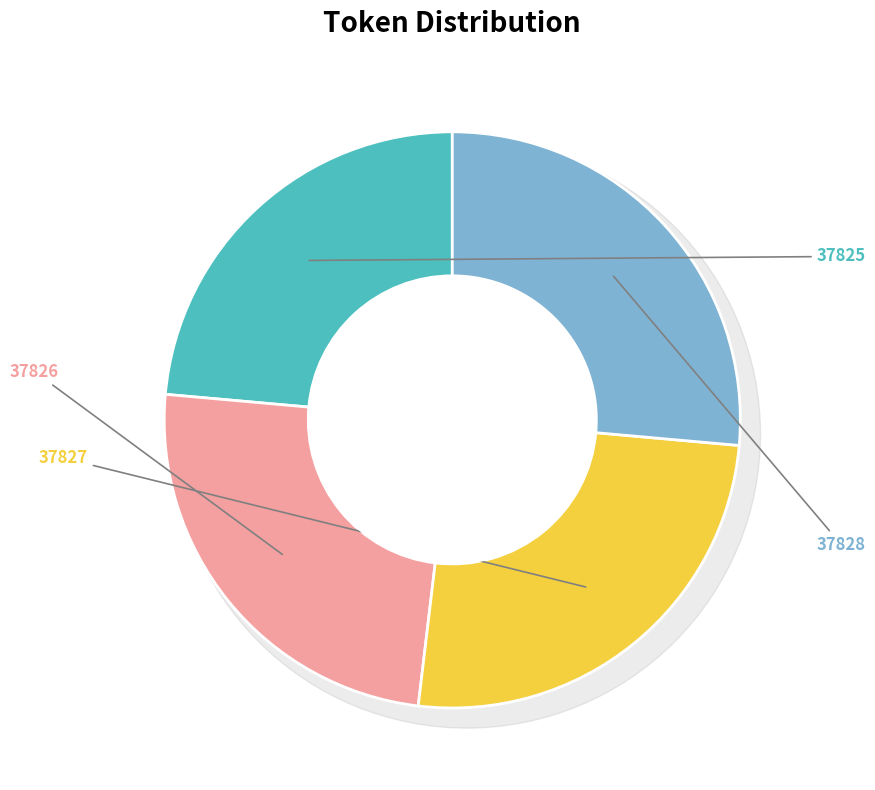

To the nearest percent, what is the difference between the largest and smallest slice percentages?

3%